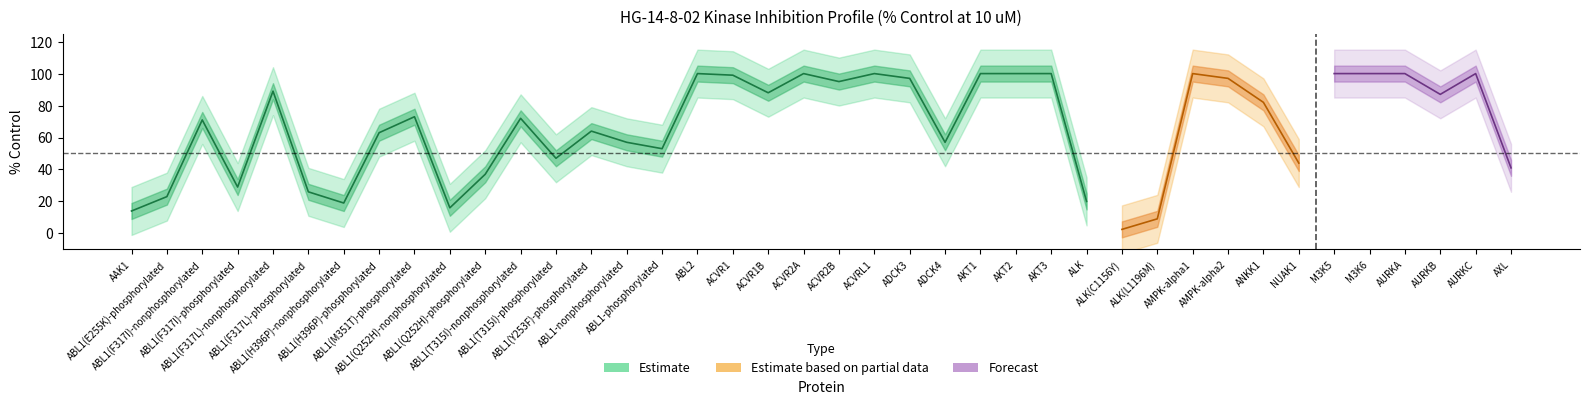

What is the label of the 17th point from the left?

ABL2